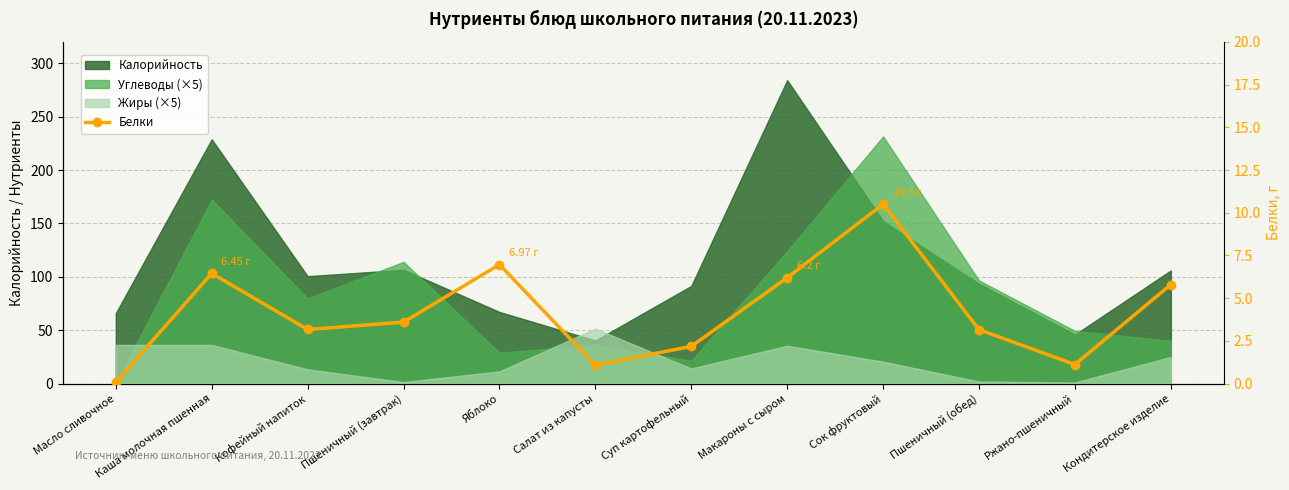

What is the sum of all values?

50.3